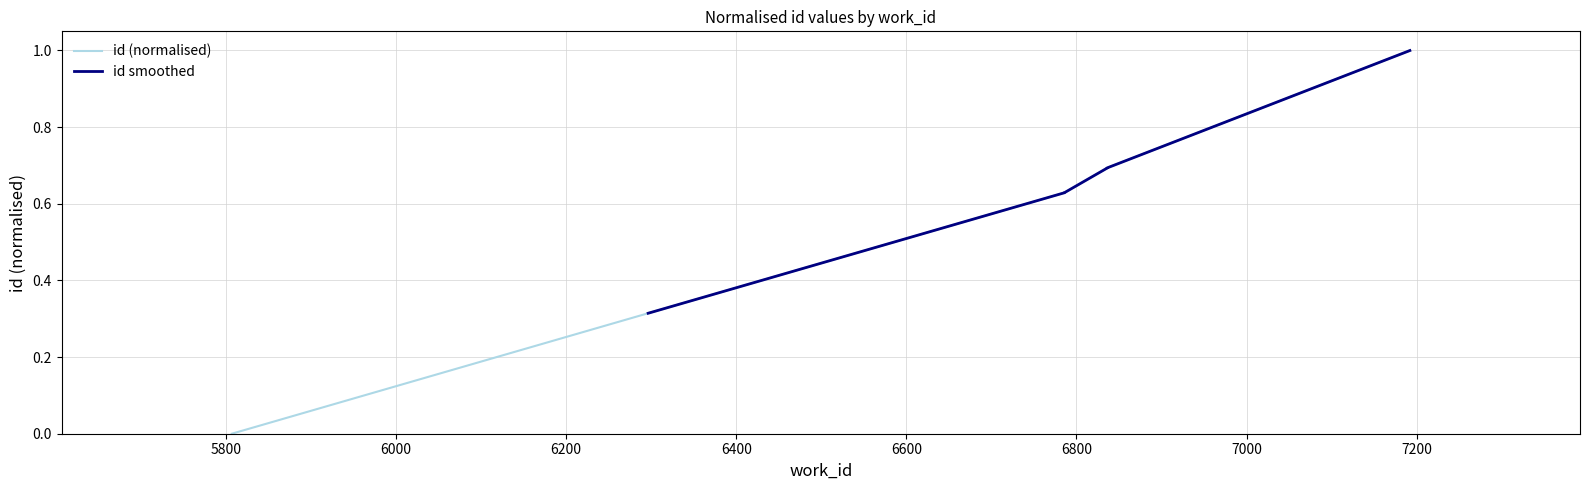

Does the chart have visible grid lines?

Yes